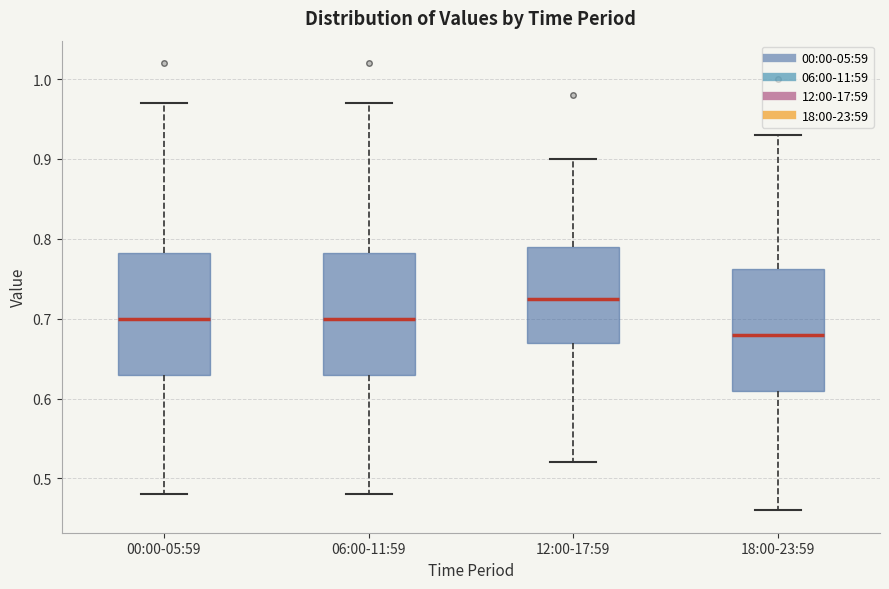

Where is the upper edge of the box for 06:00-11:59 on the y-axis? The values are not printed on the chart, so give them approximately, as read against the axis.

0.78